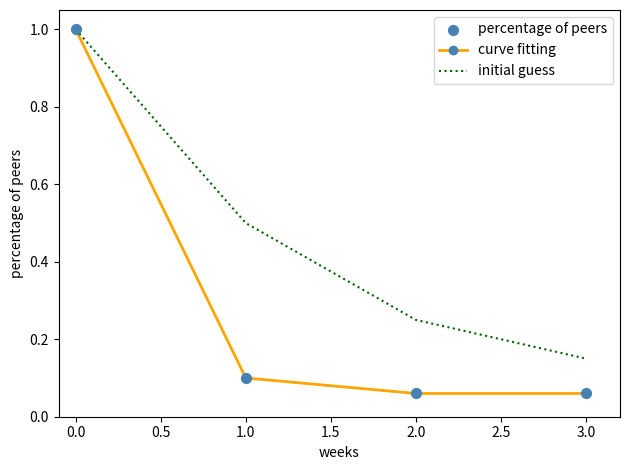

Between 1.0 and 3.0, which series saw the biggest shift?

initial guess